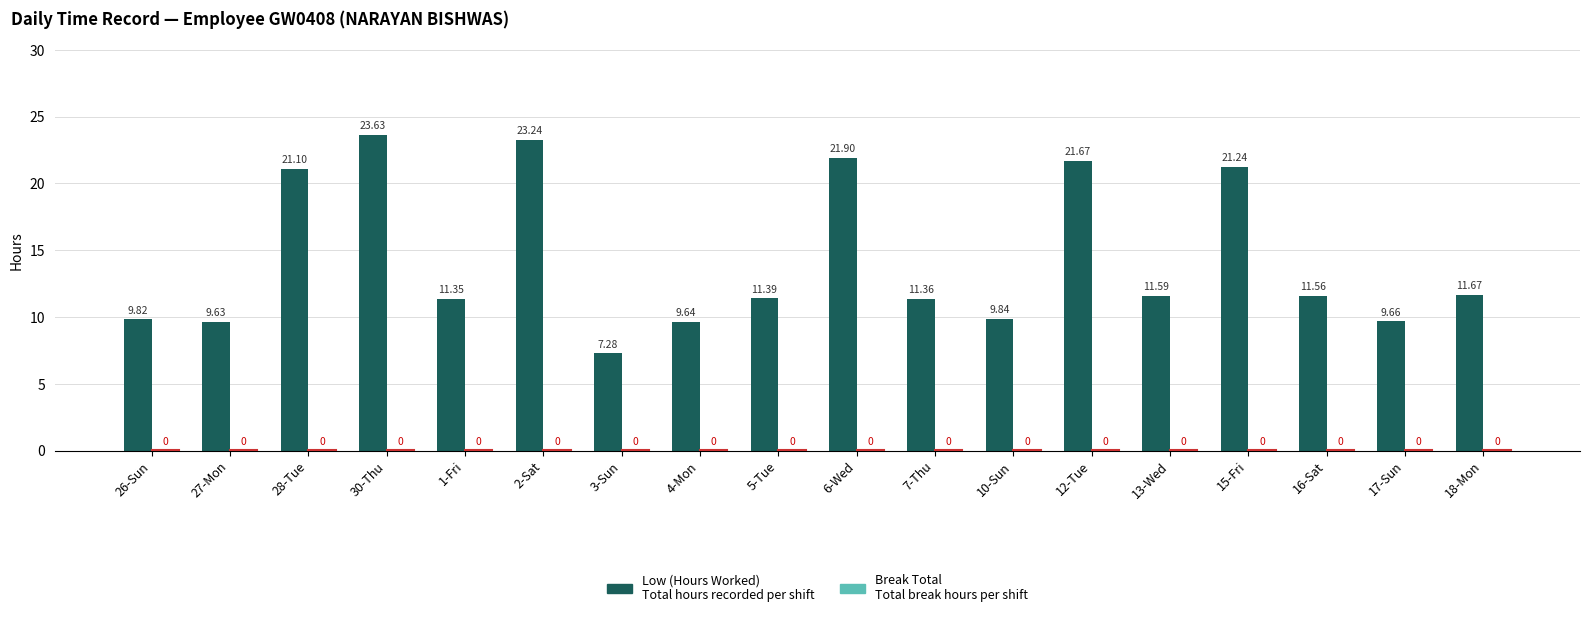

What is the maximum value shown in the chart?

23.6